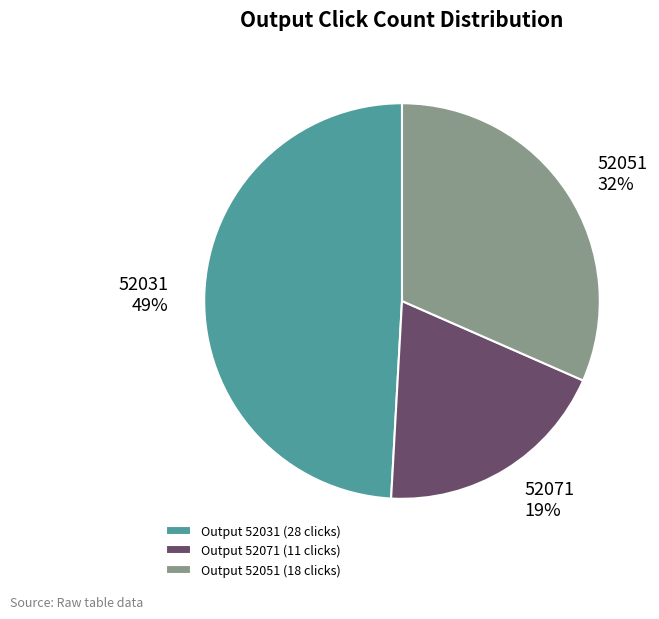

Which slice is the smallest?

Output 52071 (11 clicks)